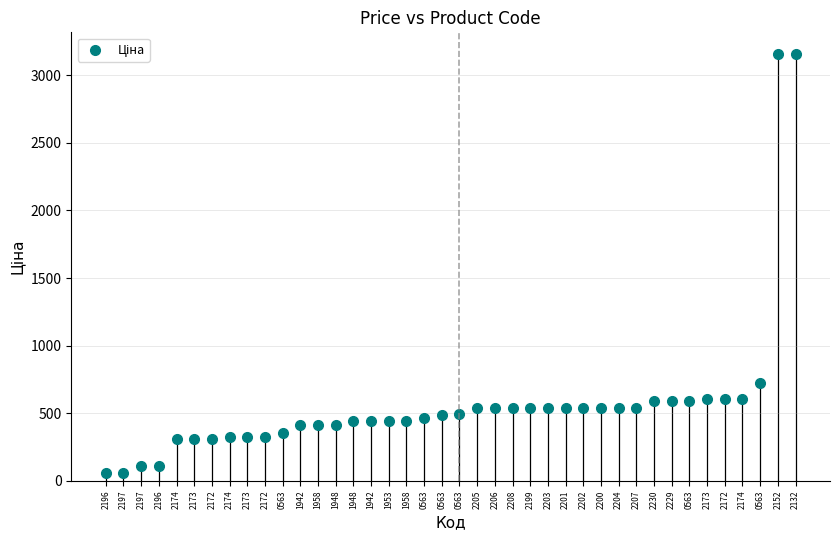

What Y value in the scatter plot is closest to 1607?

724.5